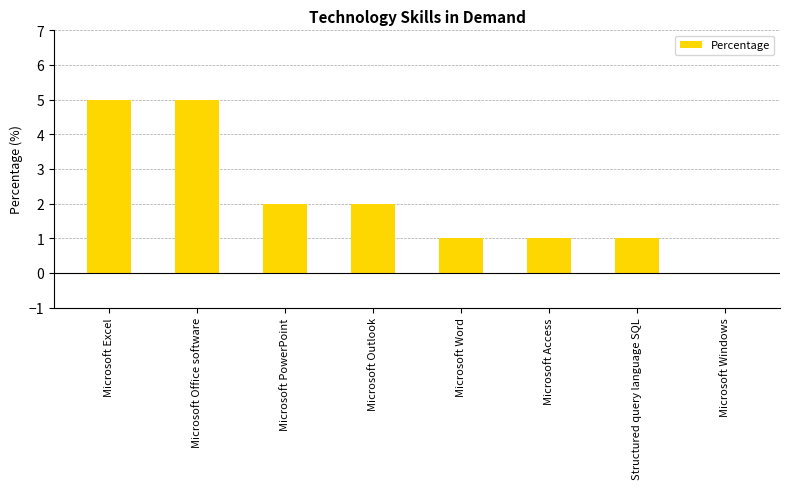

Reading left to right, extract all data points from this chart.

Microsoft Excel=5	Microsoft Office software=5	Microsoft PowerPoint=2	Microsoft Outlook=2	Microsoft Word=1	Microsoft Access=1	Structured query language SQL=1	Microsoft Windows=0